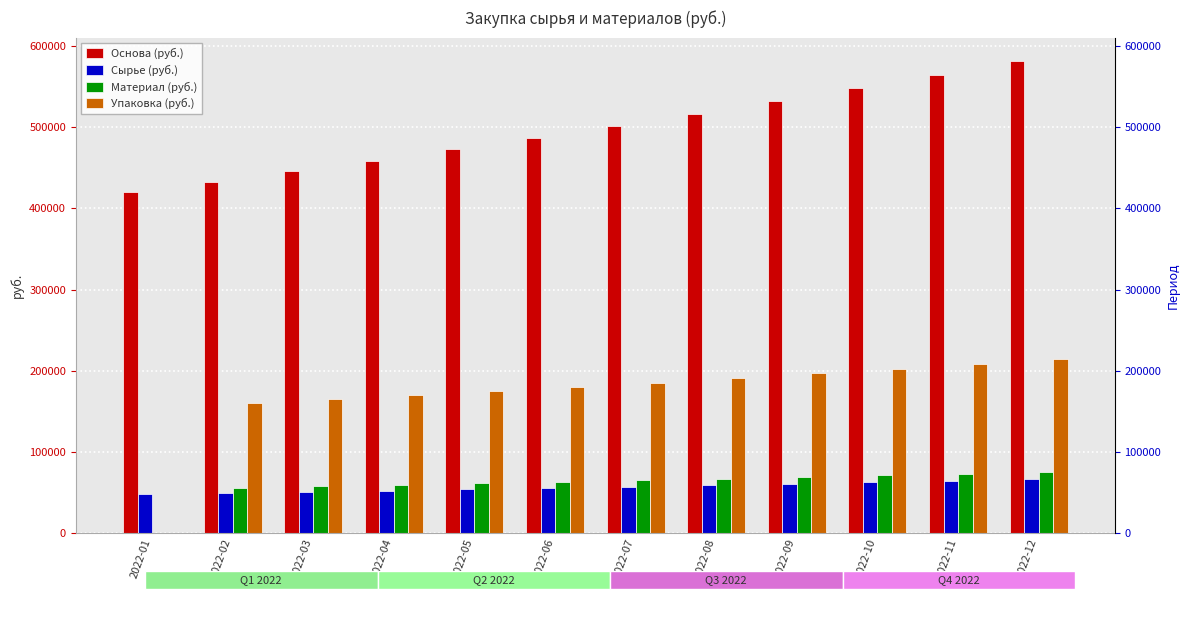

What are all the series names shown in the legend?

Основа (руб.), Сырье (руб.), Материал (руб.), Упаковка (руб.)